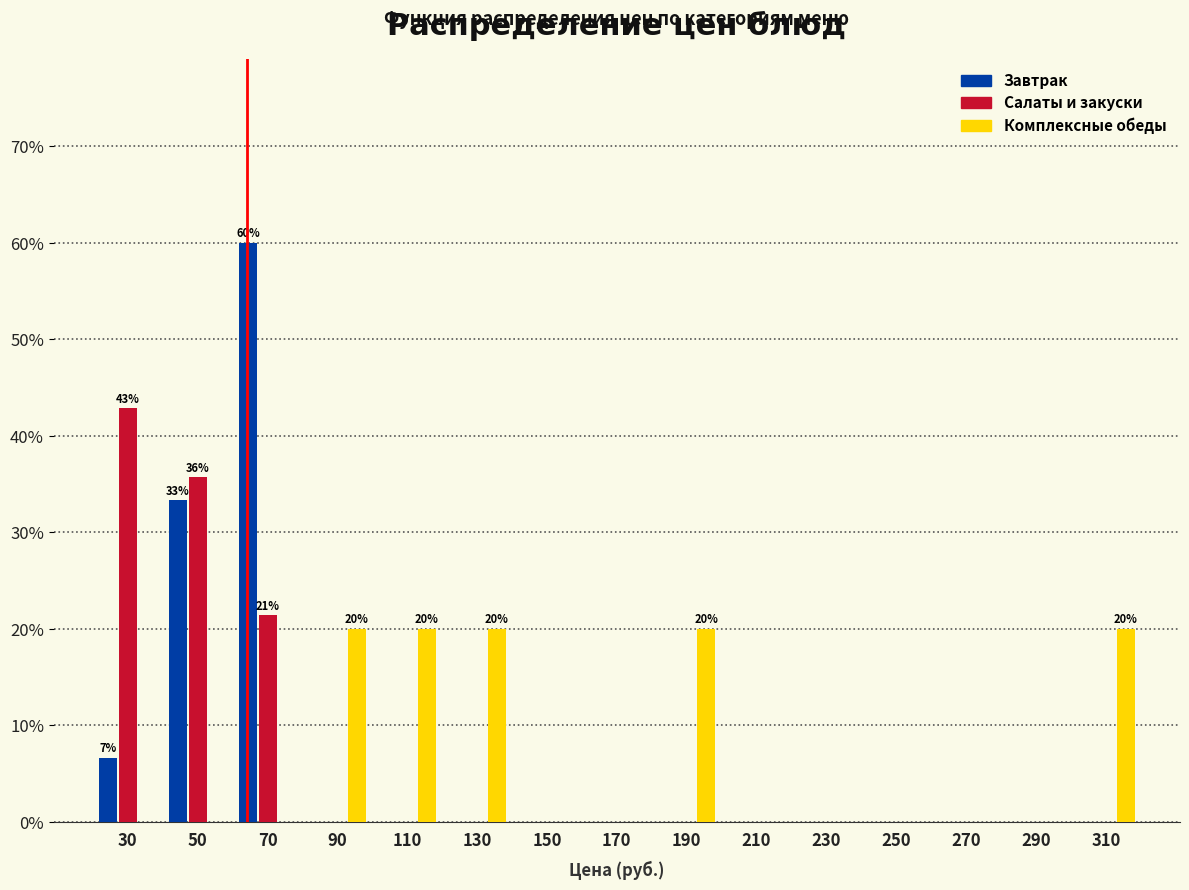

In the Салаты и закуски series, which range on the x-axis has the tallest bar?

20 to 40